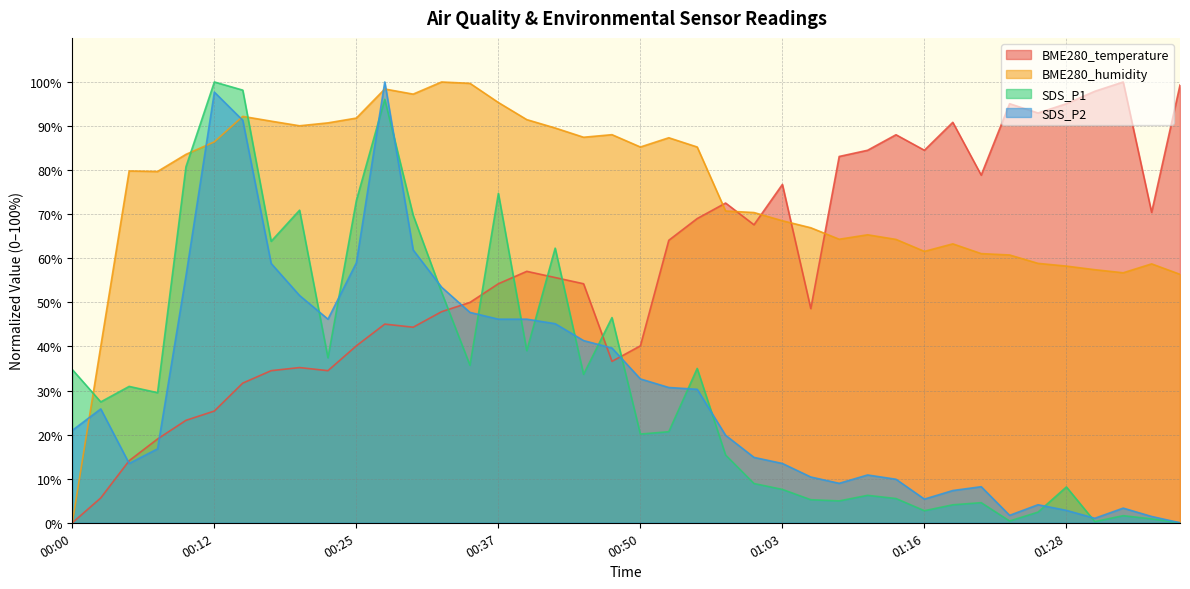

How many interior local peaks does the SDS_P2 series have?

7